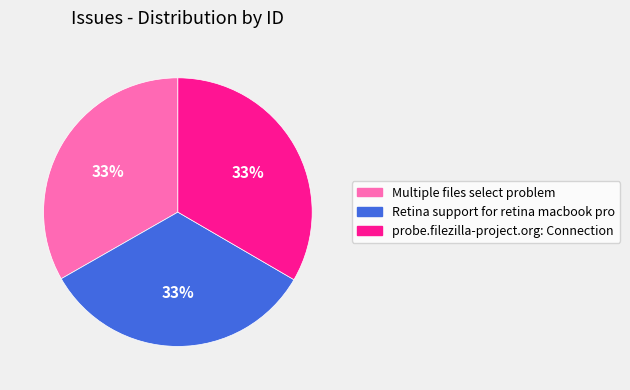

Is it true that probe.filezilla-project.org: Connection is 33% of the pie?

True